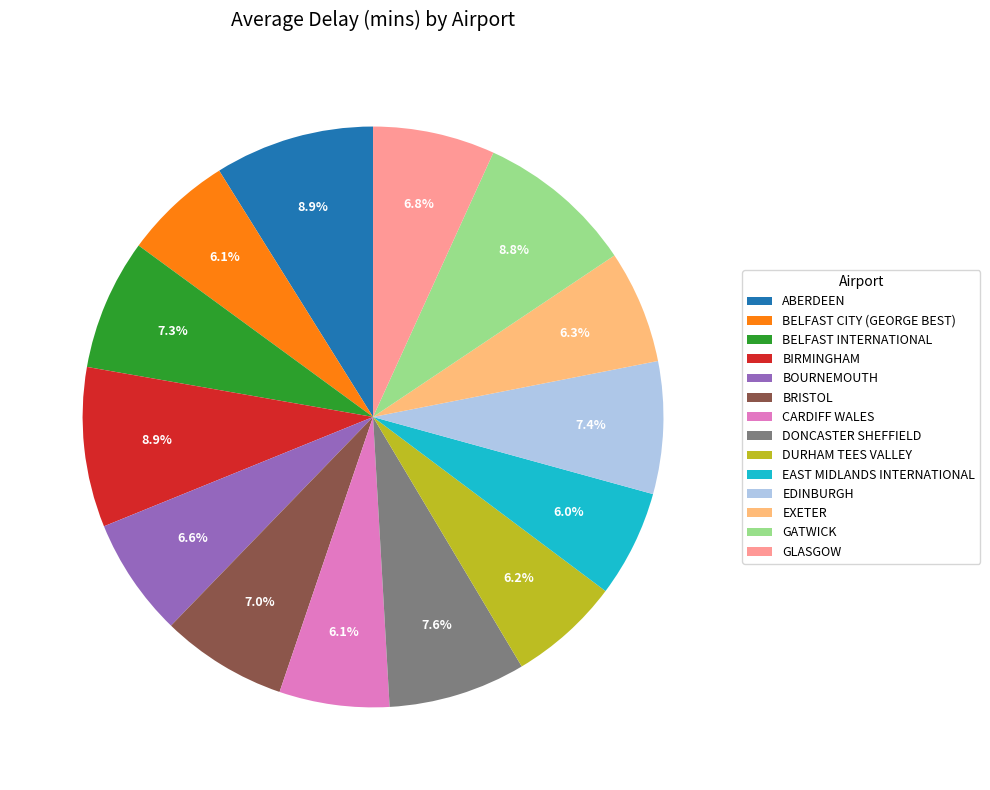

Is there a majority slice in this chart?

No